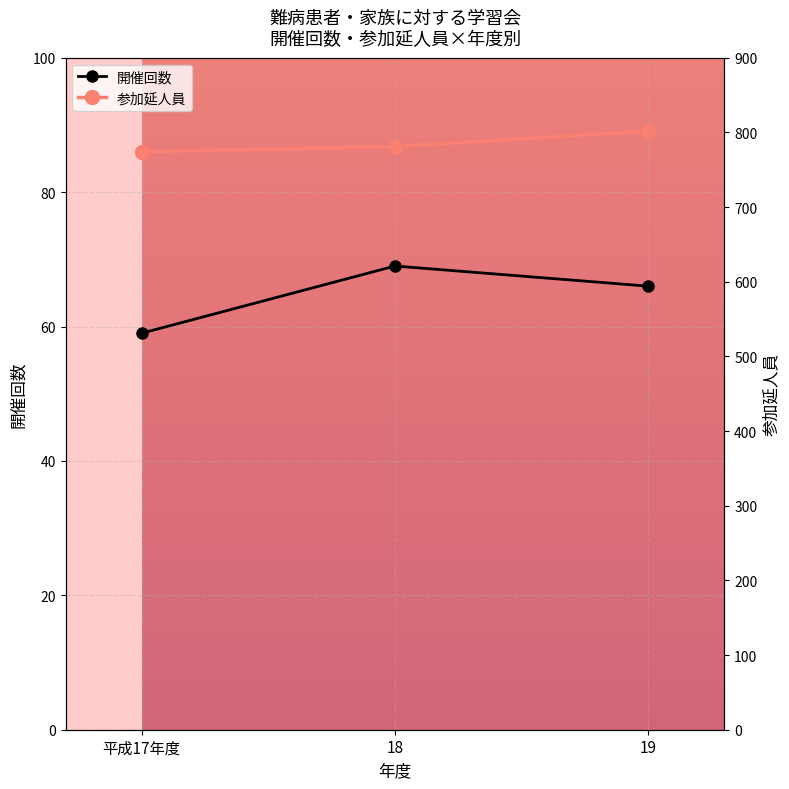

How many data points in 開催回数 are less than 66?

1